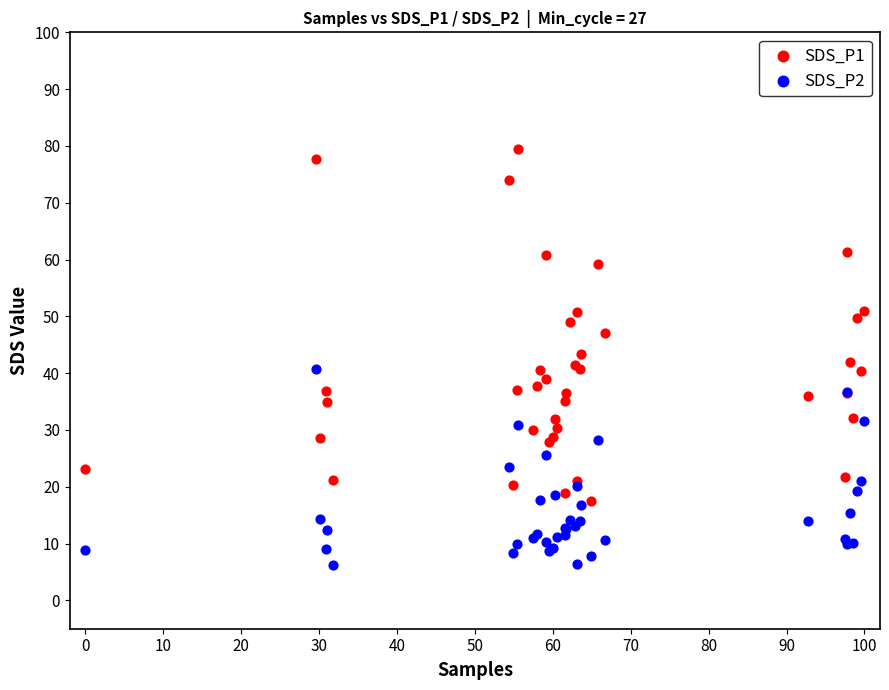

What is the X range (max minus min) for the scatter plot?

100.0